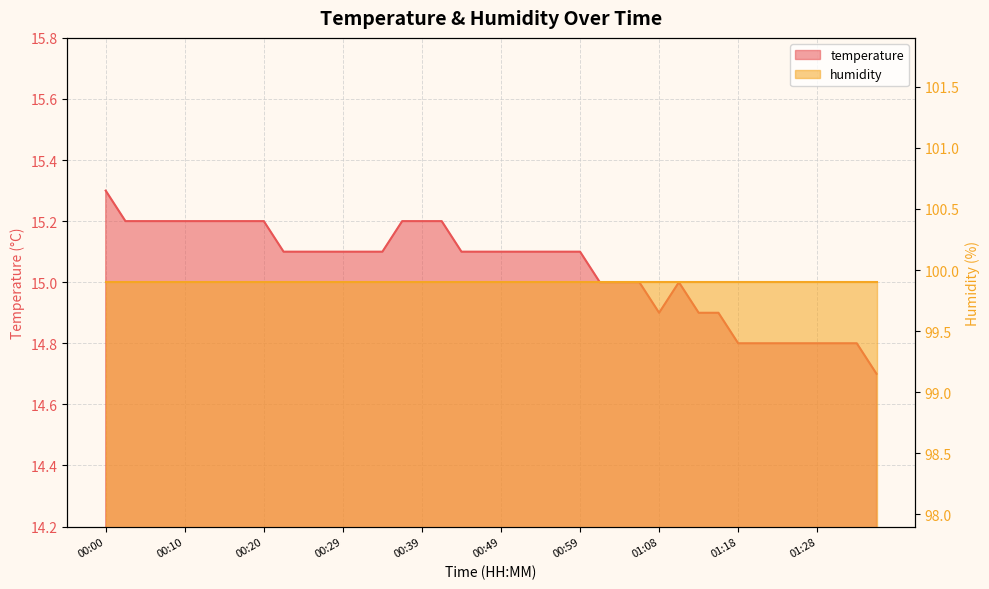

Read the value at 00:51.

15.1